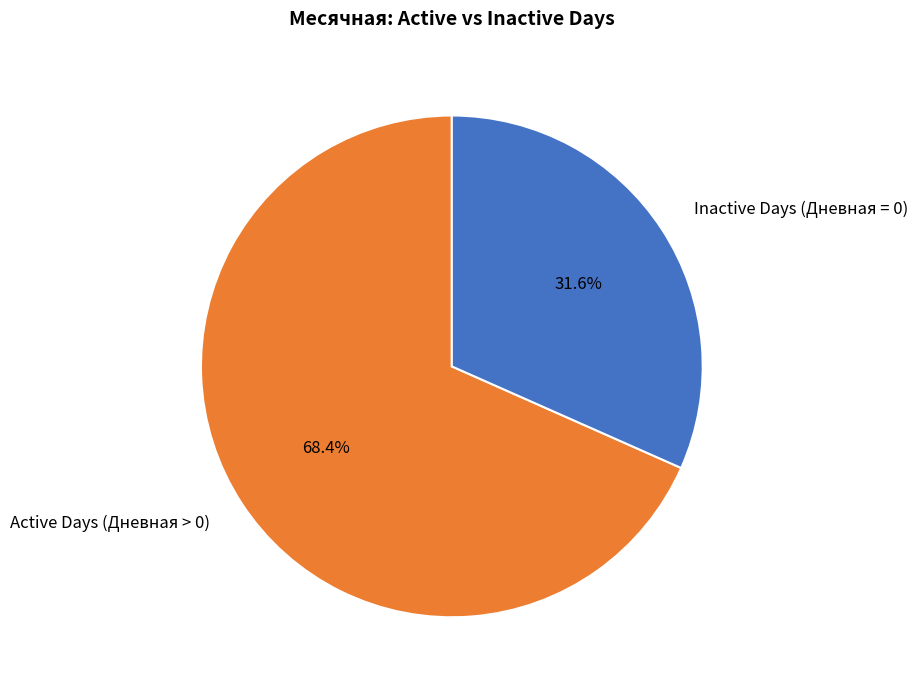

Rank the categories by value from highest to lowest.

Active Days (Дневная > 0), Inactive Days (Дневная = 0)